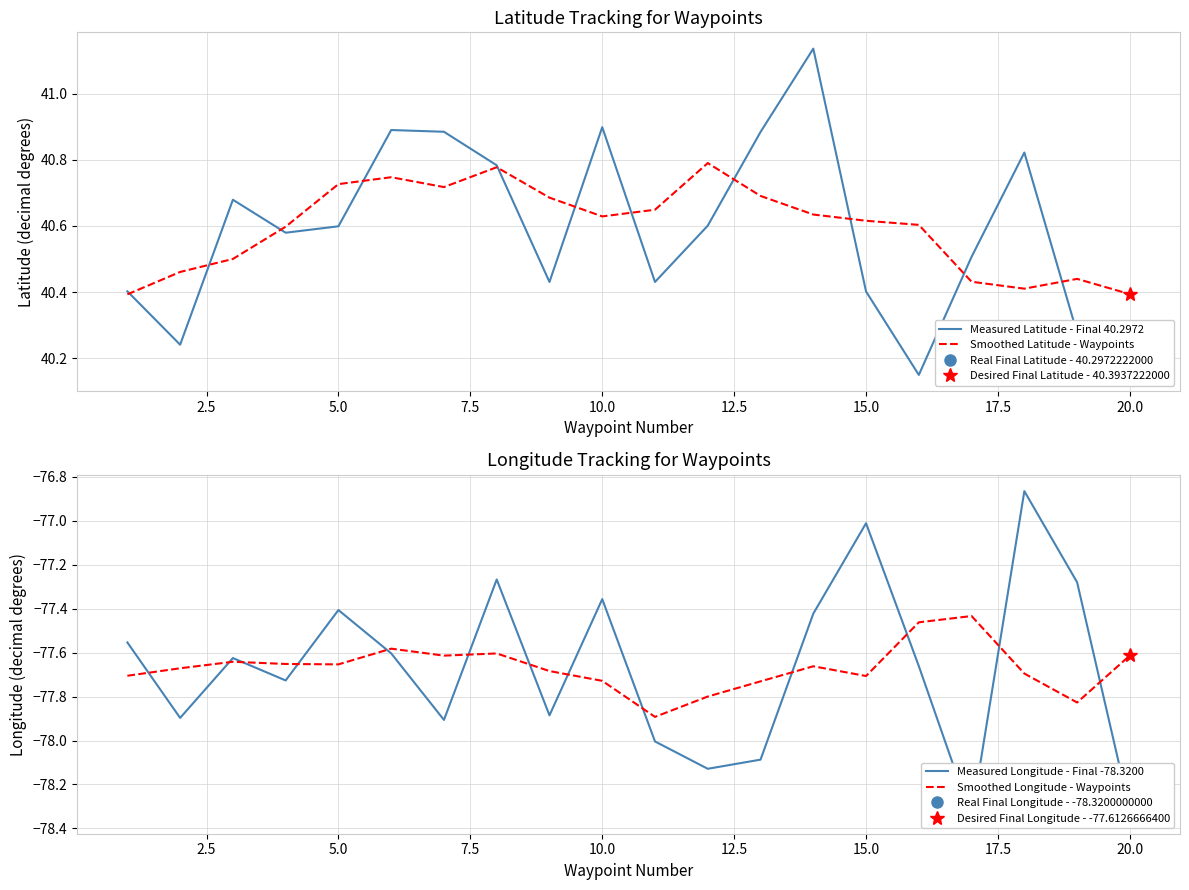

What is the lowest value of the Smoothed Longitude - Waypoints series?

-77.9